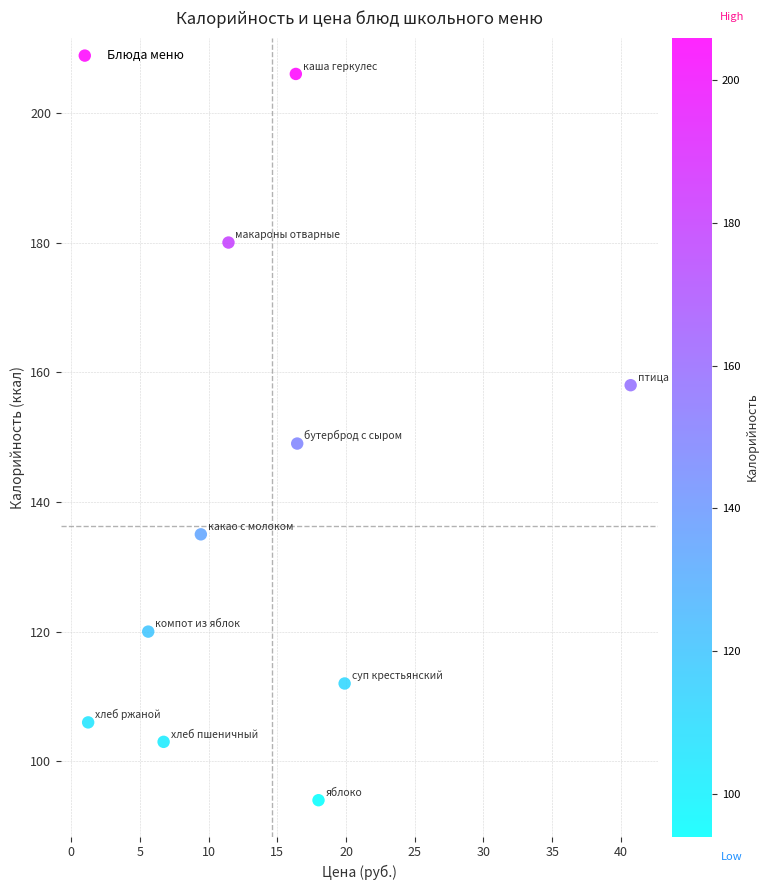

What is the average Y value?

136